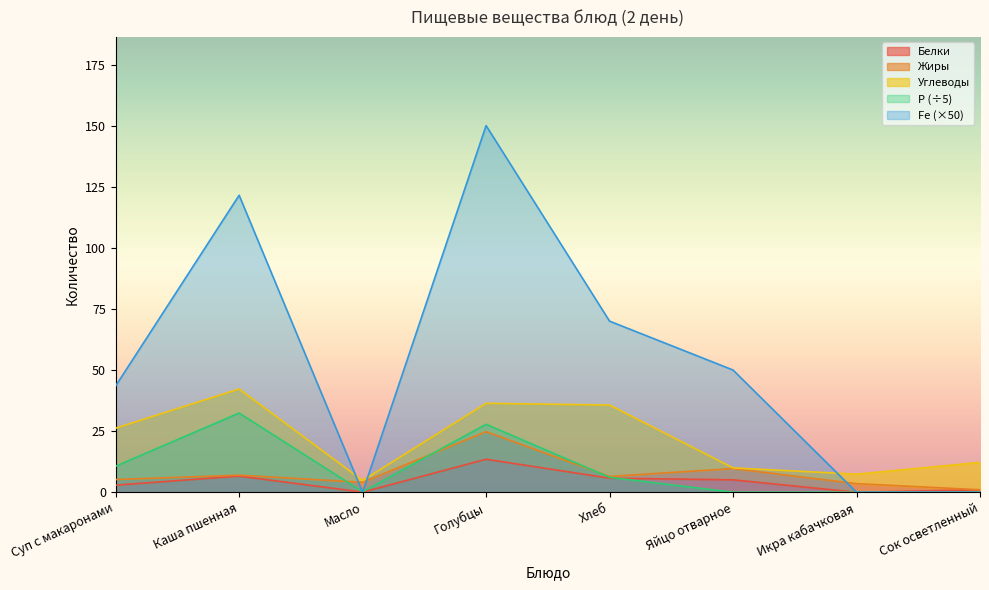

In Fe, how many points are higher than both neighbors (excluding endpoints)?

2